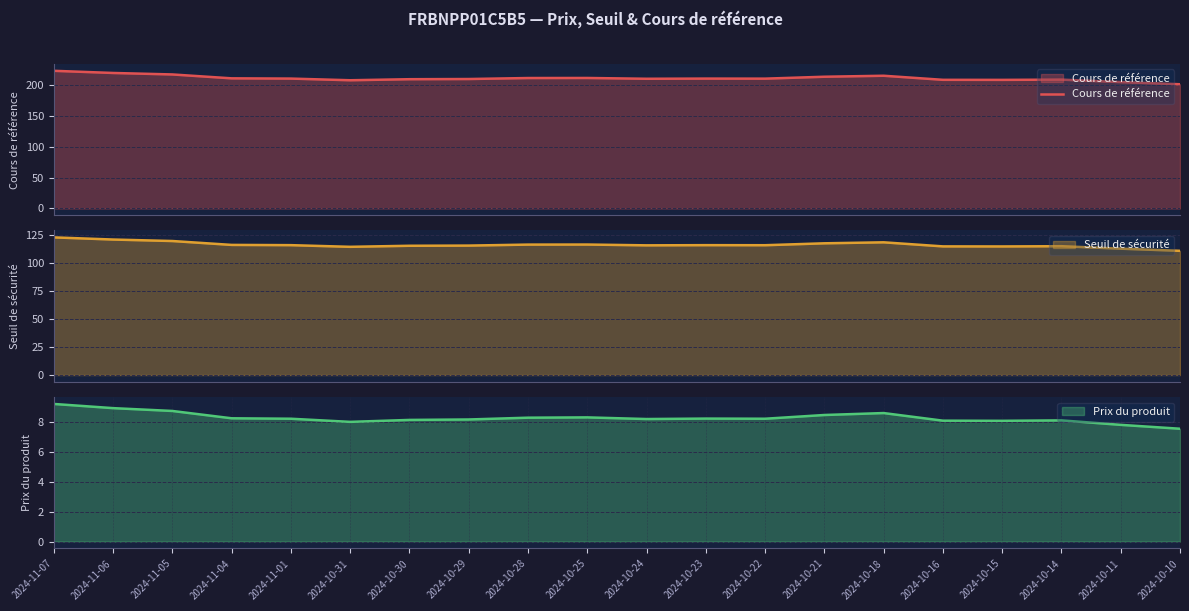

True or false: the data shows 208.8 at 2024-10-14.

True